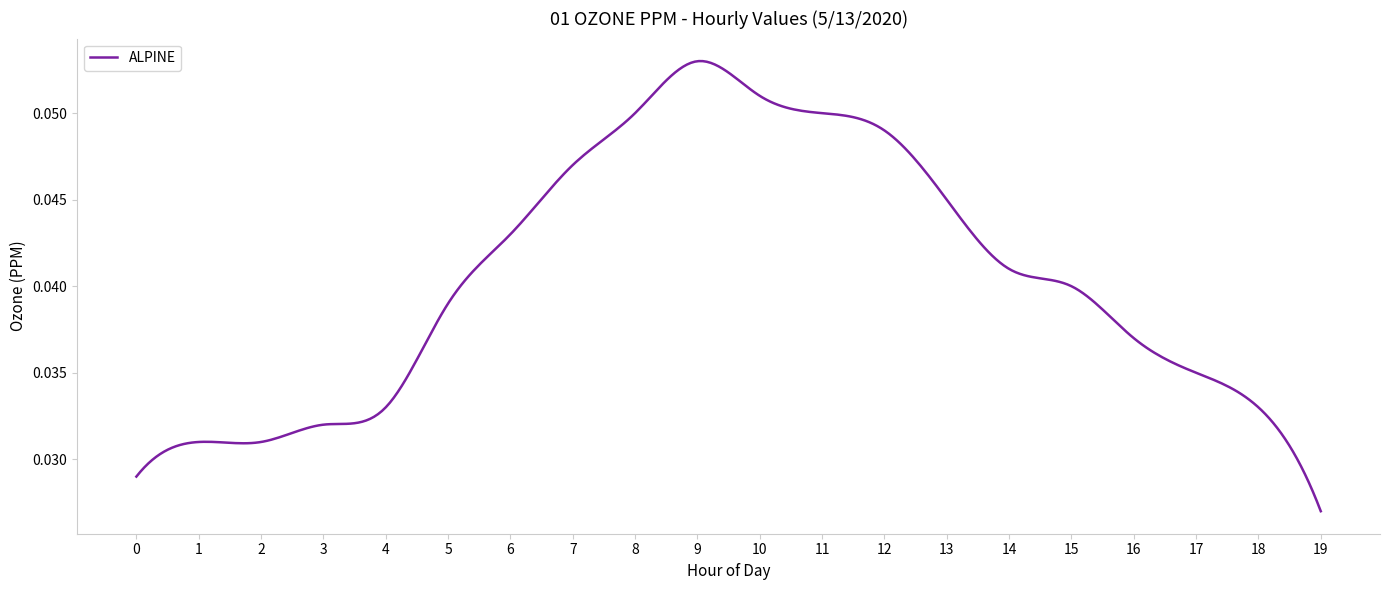

How many lines are shown in the chart?

1